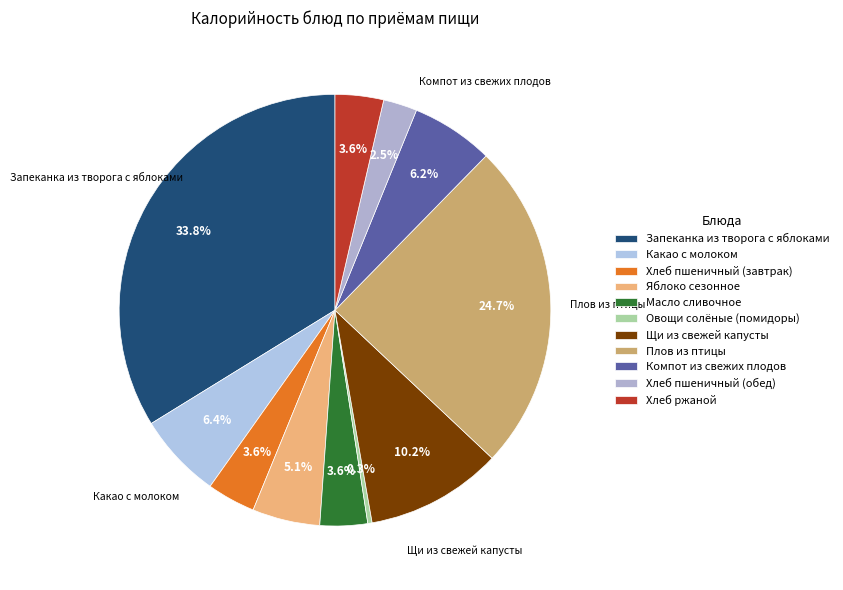

Between Компот из свежих плодов and Хлеб ржаной, which is larger?

Компот из свежих плодов